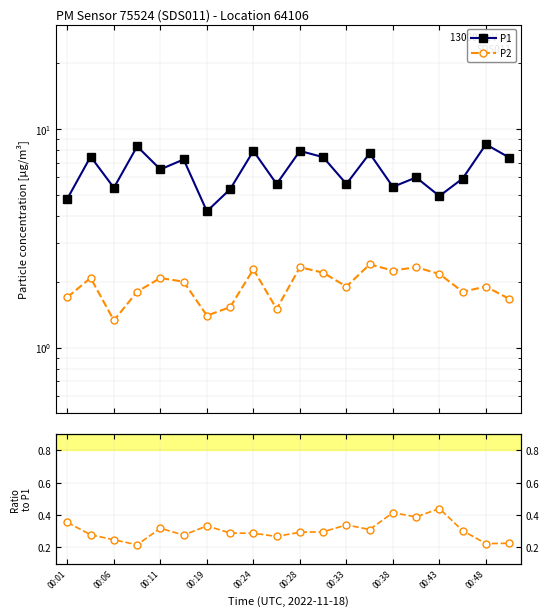

True or false: P2 has a value of 2.7 at 00:19.

False